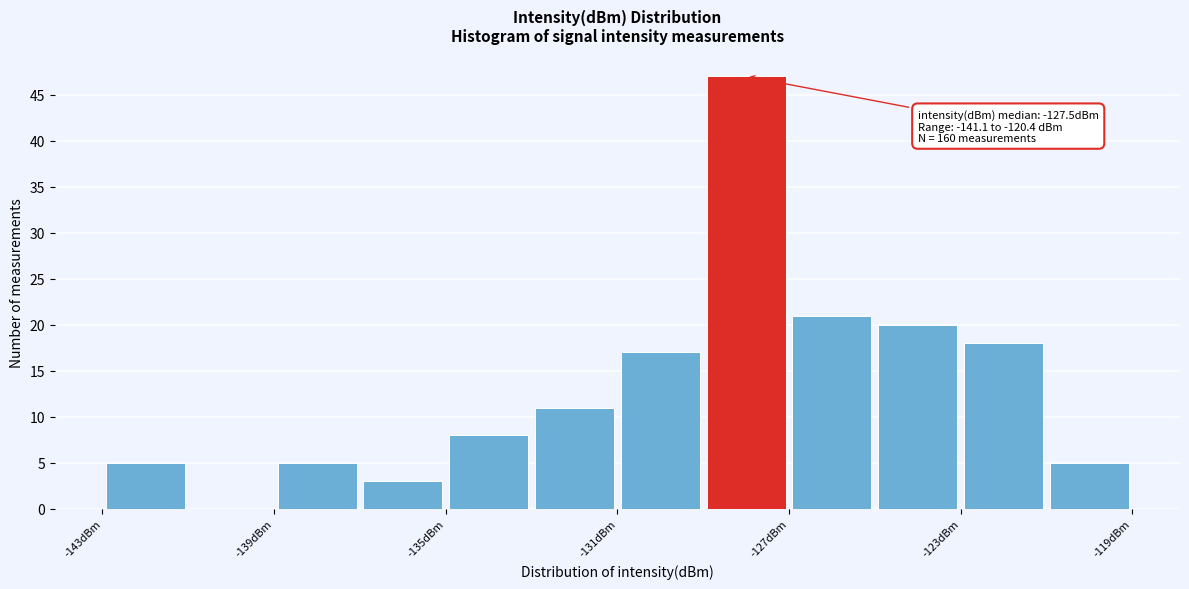

Which range on the x-axis has the tallest bar?

-129 to -127